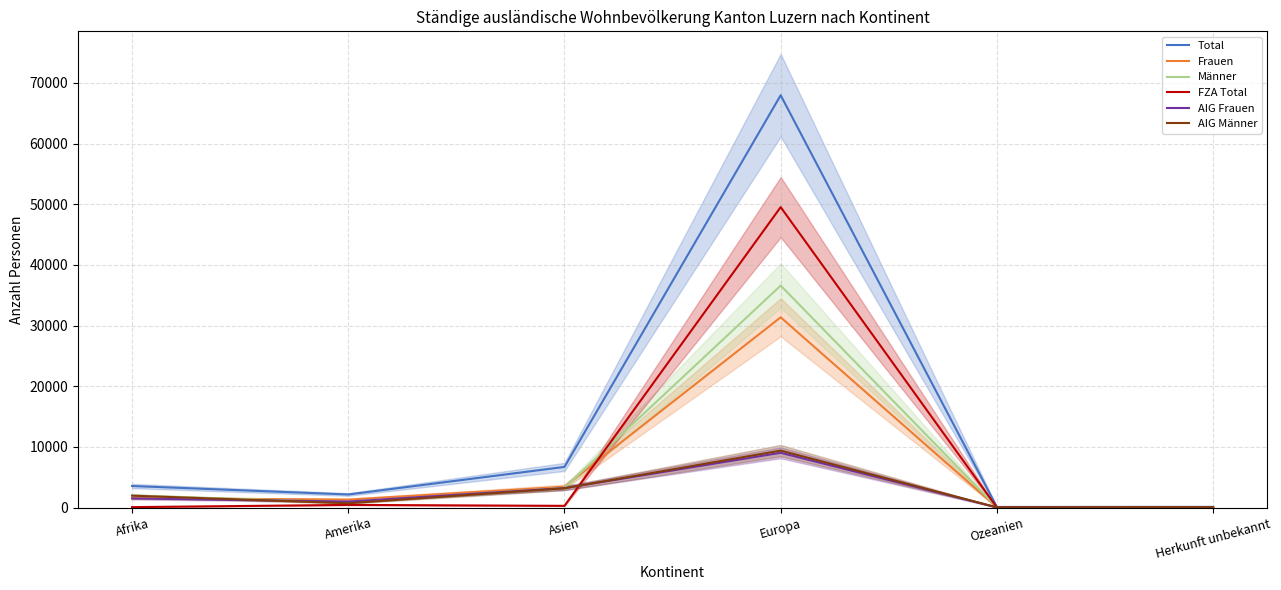

Which series has the largest range (max minus min)?

Total